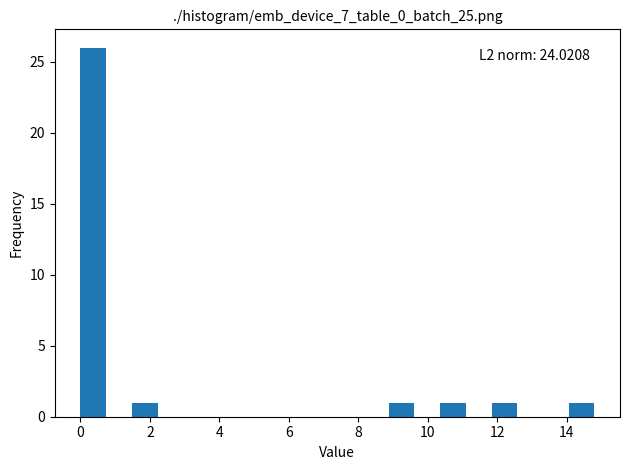

Read against the x-axis, roughly where is the centre of the tallest bar?

0.4